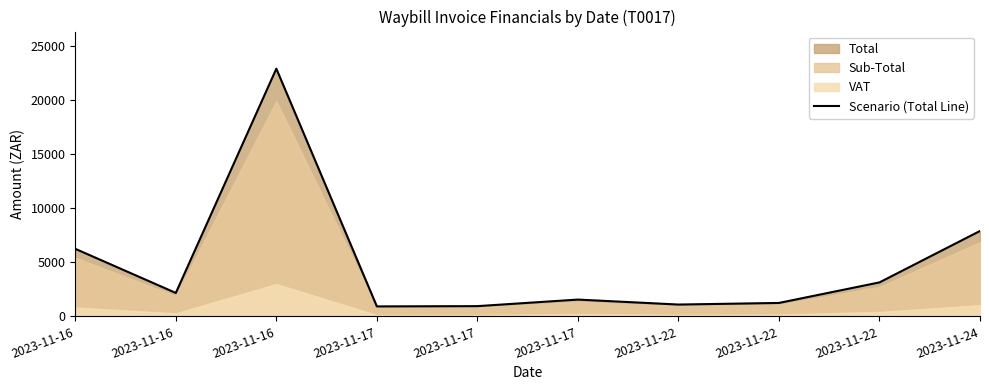

What is the difference between the maximum and minimum values?

21985.1